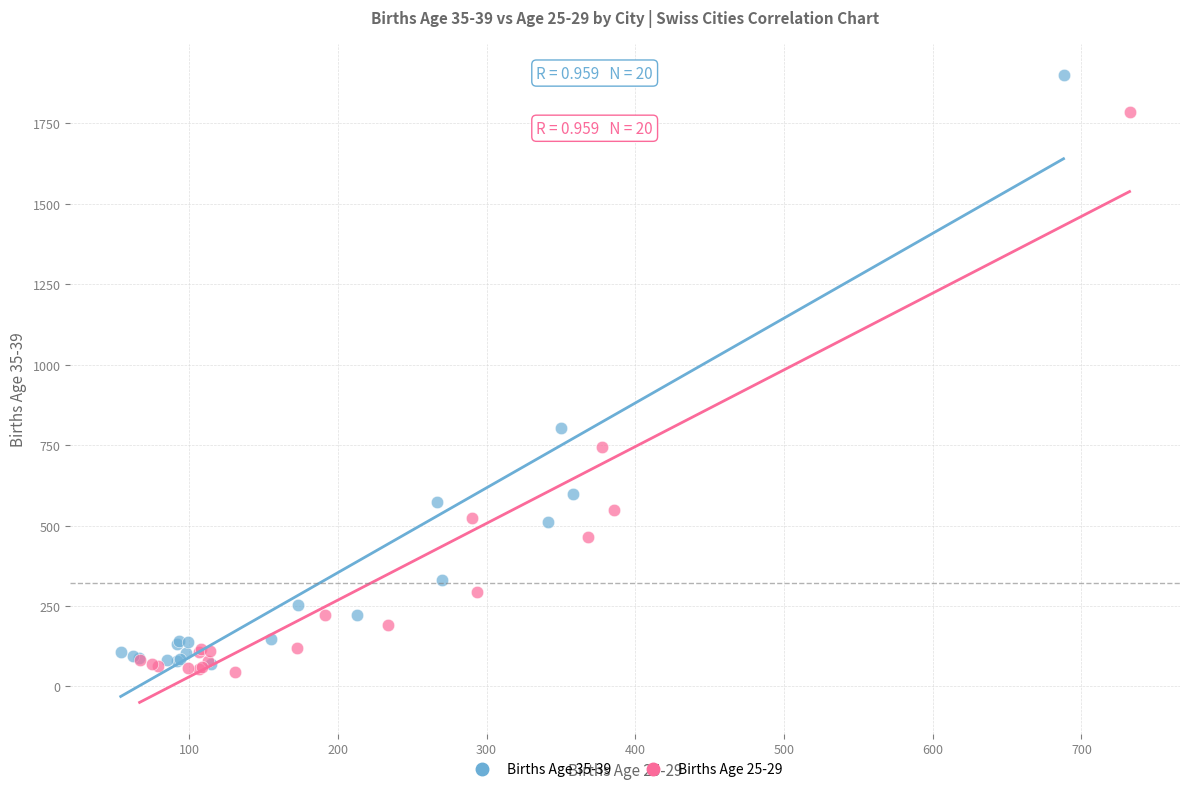

Which series contains the lowest Y value?

Births Age 25-29